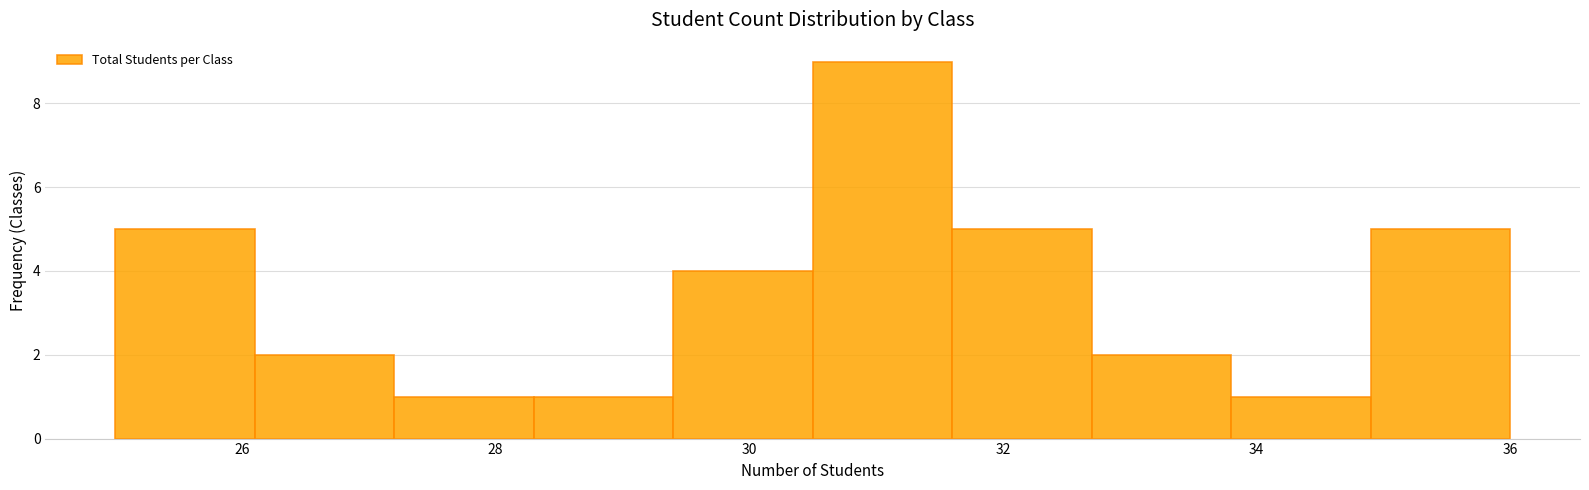

Over which range of the x-axis is the bar tallest?

30.5 to 31.6